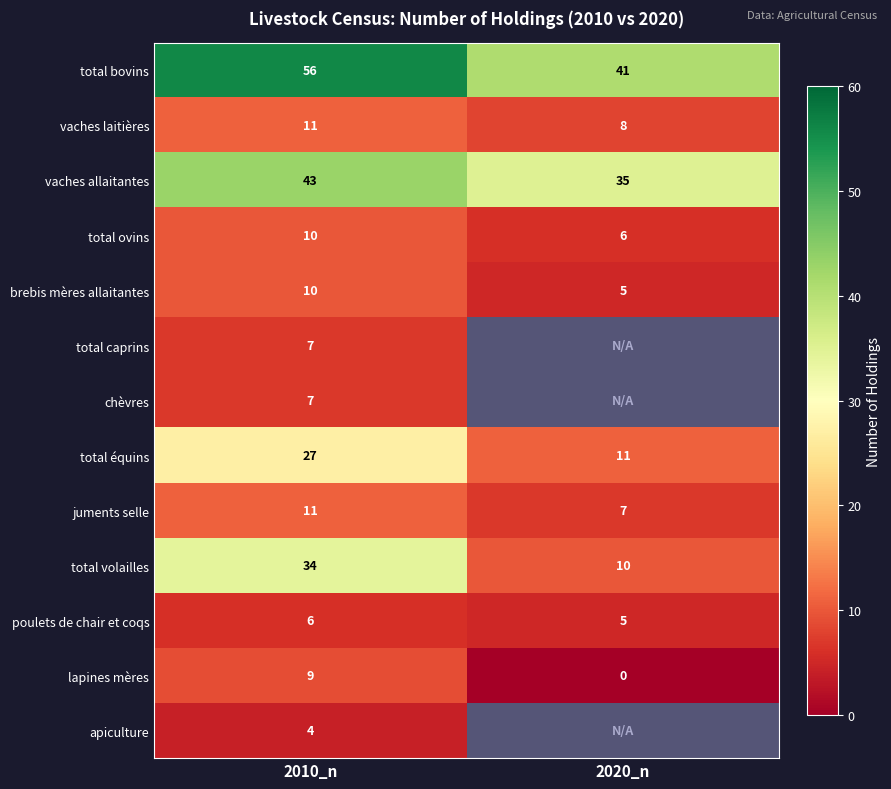

Is it true that brebis mères allaitantes equals 5 at 2020_n?

True